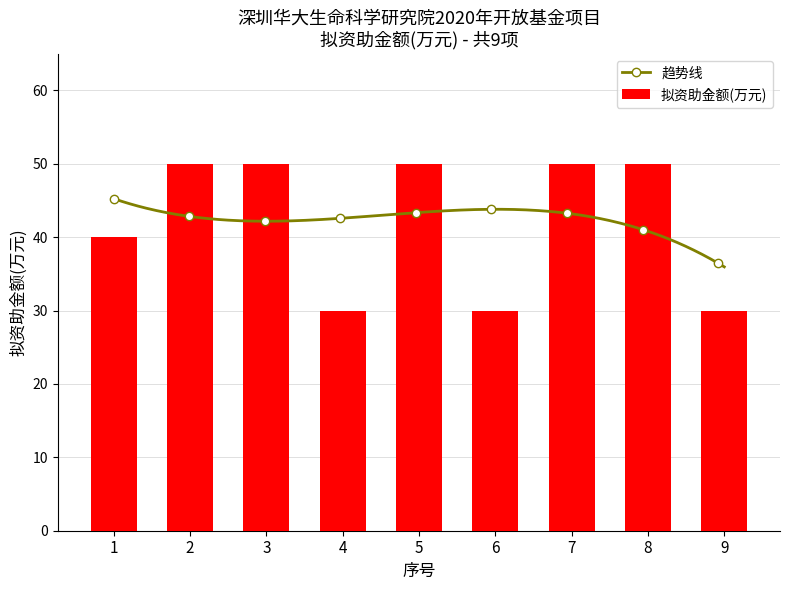

Is it true that the value at 4 is 18?

False